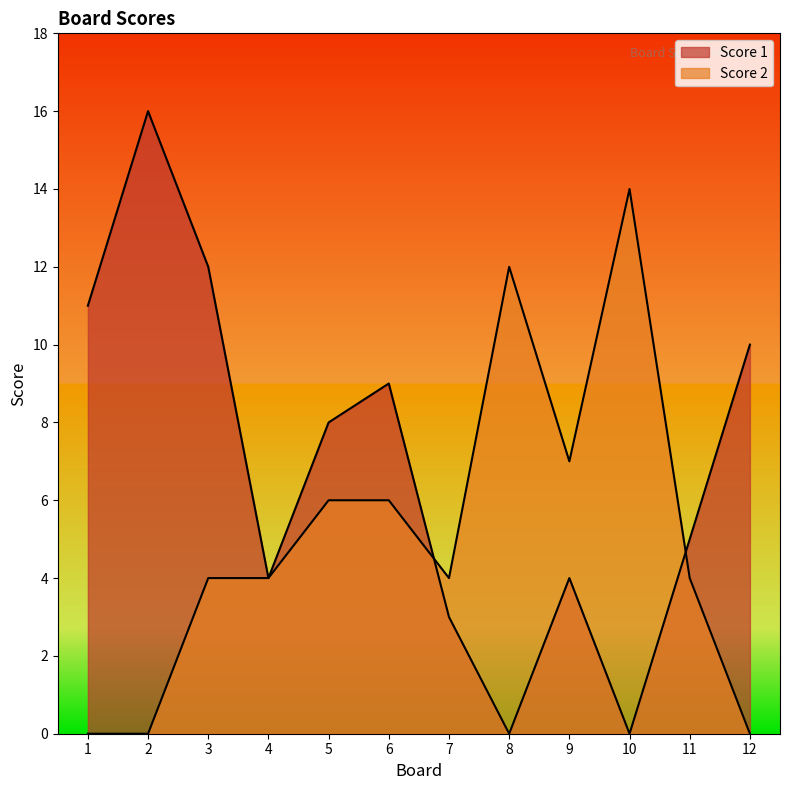

Reading left to right, list all the values displayed in this chart.

Score 1: 11	16	12	4	8	9	3	0	4	0	5	10
Score 2: 0	0	4	4	6	6	4	12	7	14	4	0